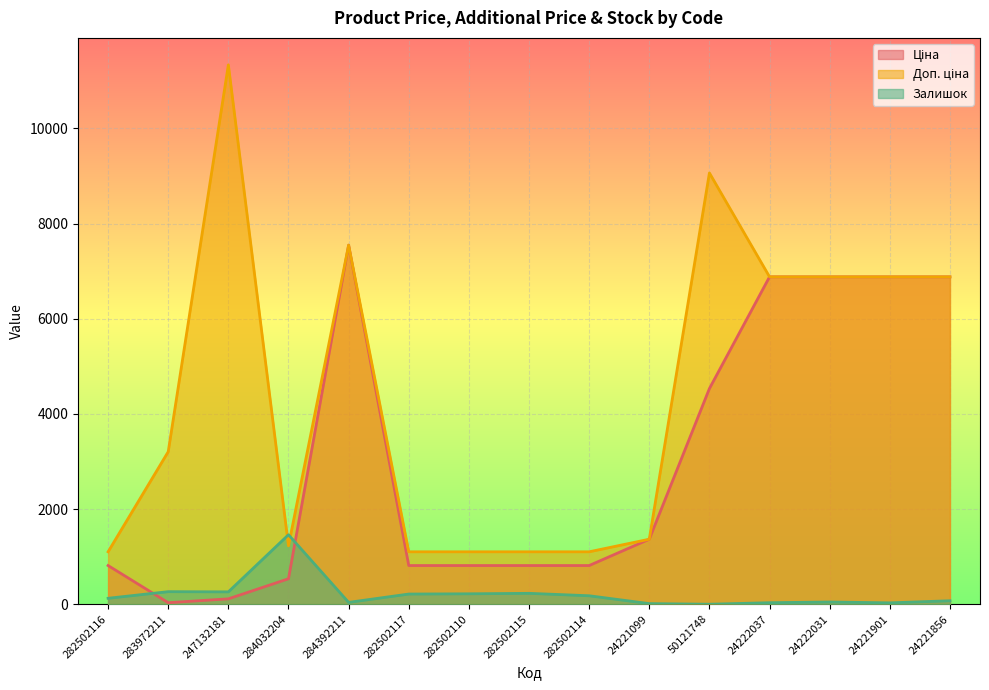

The value of Доп. ціна at 282502117 is 373.1. True or false?

False